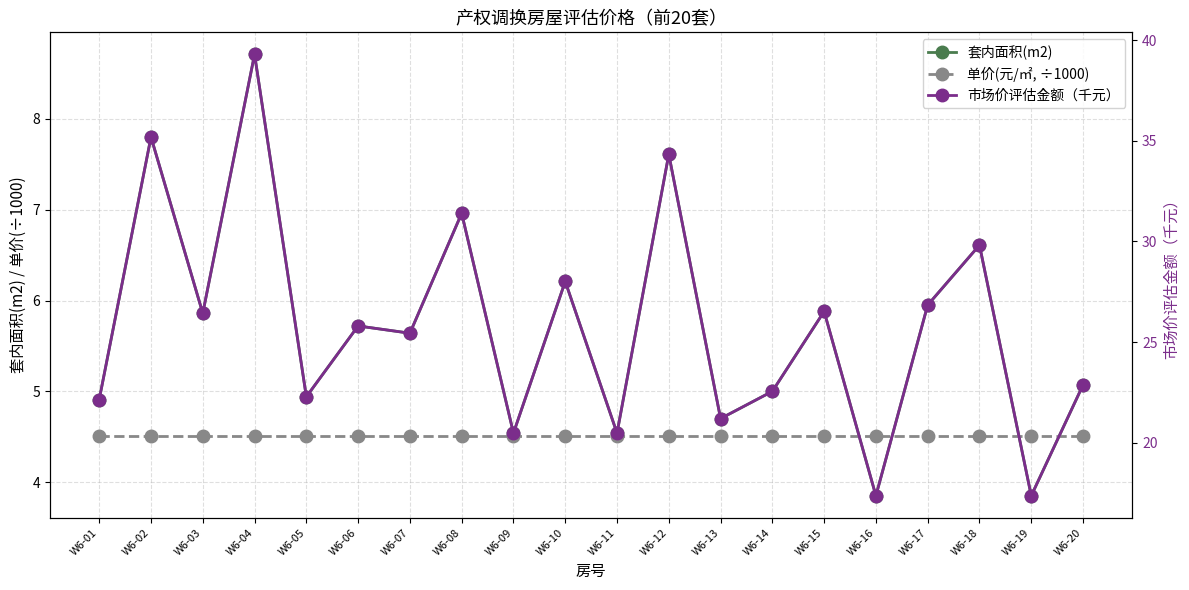

How many lines are shown in the chart?

3